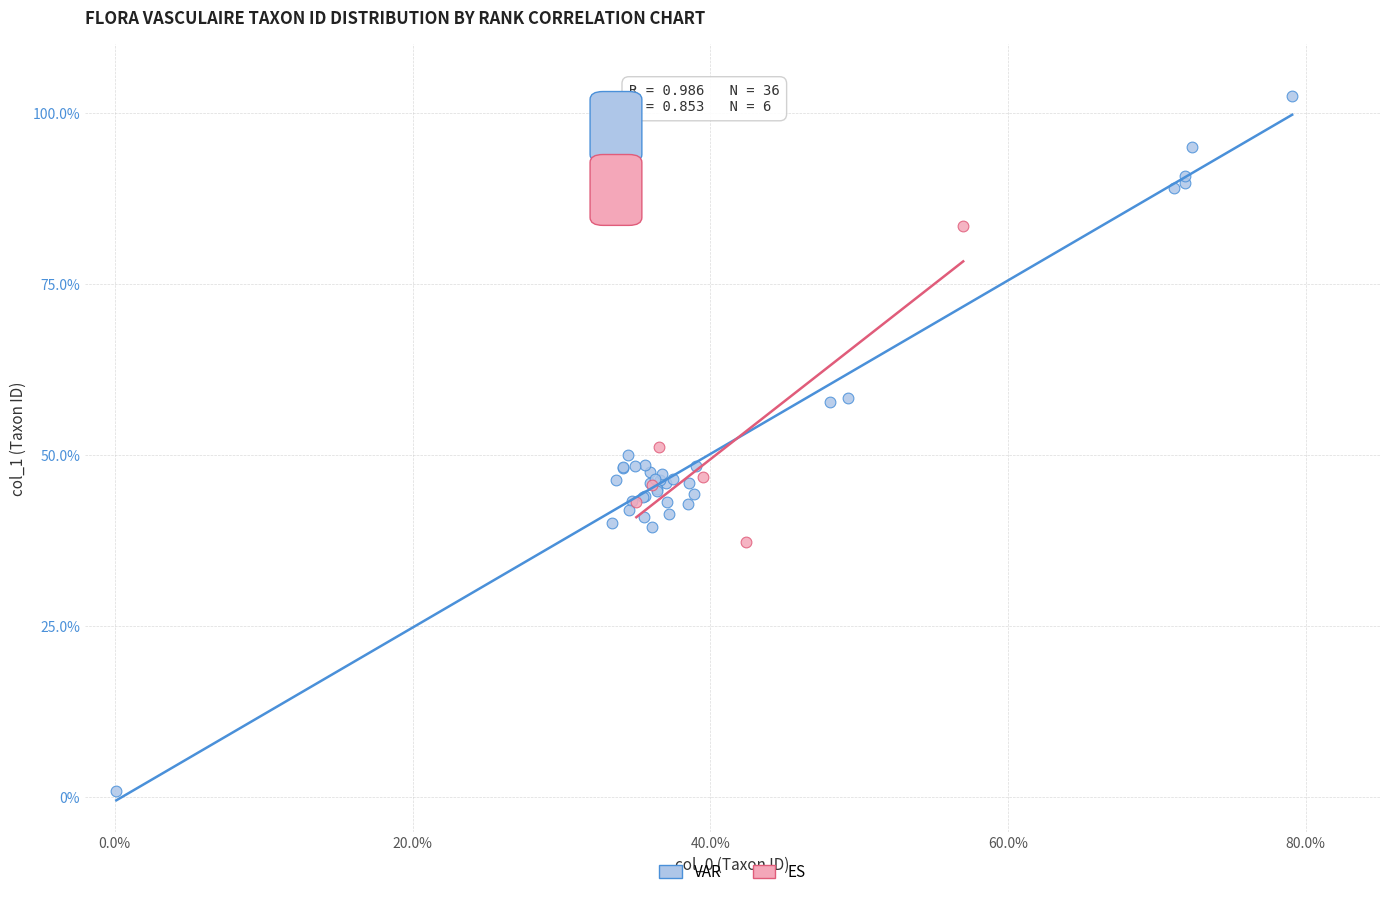

Which series reaches the maximum Y coordinate?

VAR